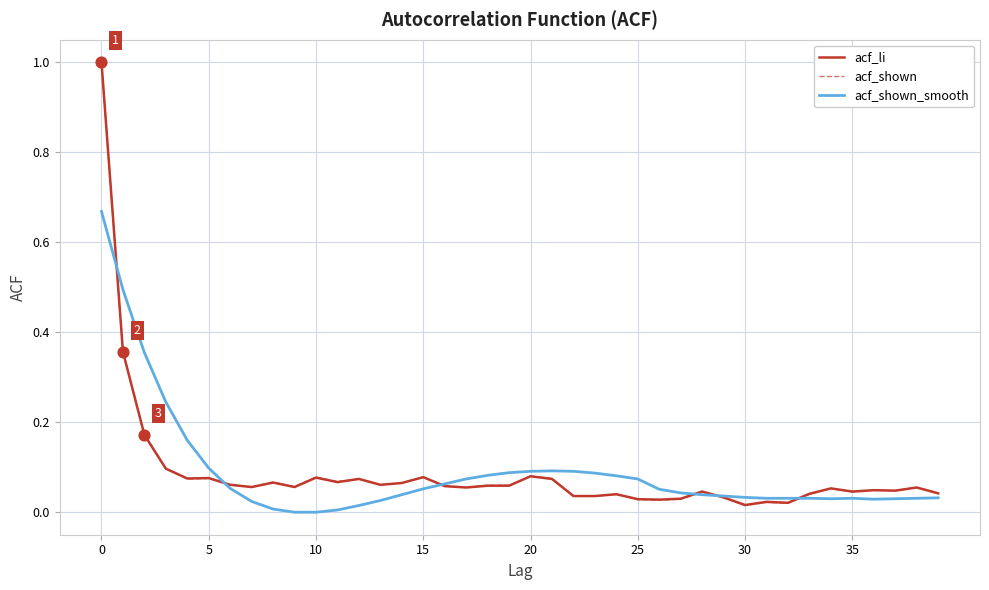

Which series has the largest range (max minus min)?

acf_shown